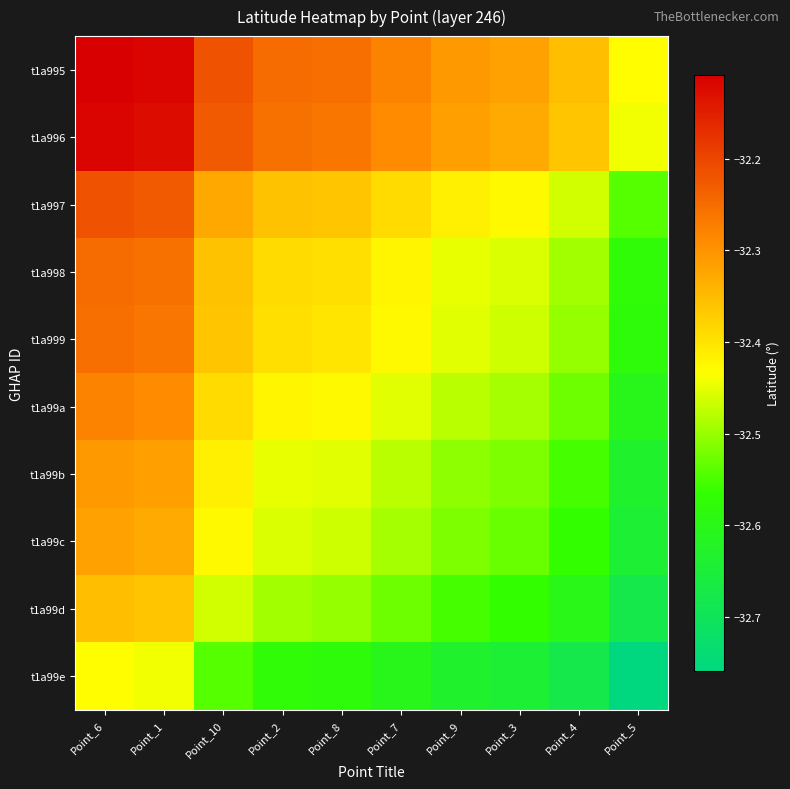

Reading left to right, what are all the values shown in this chart?

t1a995: Point_6=-32.1	Point_1=-32.1	Point_10=-32.2	Point_2=-32.2	Point_8=-32.3	Point_7=-32.3	Point_9=-32.3	Point_3=-32.3	Point_4=-32.4	Point_5=-32.4
t1a996: Point_6=-32.1	Point_1=-32.1	Point_10=-32.2	Point_2=-32.3	Point_8=-32.3	Point_7=-32.3	Point_9=-32.3	Point_3=-32.3	Point_4=-32.4	Point_5=-32.4
t1a997: Point_6=-32.2	Point_1=-32.2	Point_10=-32.3	Point_2=-32.4	Point_8=-32.4	Point_7=-32.4	Point_9=-32.4	Point_3=-32.4	Point_4=-32.5	Point_5=-32.5
t1a998: Point_6=-32.2	Point_1=-32.3	Point_10=-32.4	Point_2=-32.4	Point_8=-32.4	Point_7=-32.4	Point_9=-32.4	Point_3=-32.5	Point_4=-32.5	Point_5=-32.6
t1a999: Point_6=-32.3	Point_1=-32.3	Point_10=-32.4	Point_2=-32.4	Point_8=-32.4	Point_7=-32.4	Point_9=-32.5	Point_3=-32.5	Point_4=-32.5	Point_5=-32.6
t1a99a: Point_6=-32.3	Point_1=-32.3	Point_10=-32.4	Point_2=-32.4	Point_8=-32.4	Point_7=-32.5	Point_9=-32.5	Point_3=-32.5	Point_4=-32.5	Point_5=-32.6
t1a99b: Point_6=-32.3	Point_1=-32.3	Point_10=-32.4	Point_2=-32.4	Point_8=-32.5	Point_7=-32.5	Point_9=-32.5	Point_3=-32.5	Point_4=-32.6	Point_5=-32.6
t1a99c: Point_6=-32.3	Point_1=-32.3	Point_10=-32.4	Point_2=-32.5	Point_8=-32.5	Point_7=-32.5	Point_9=-32.5	Point_3=-32.5	Point_4=-32.6	Point_5=-32.6
t1a99d: Point_6=-32.4	Point_1=-32.4	Point_10=-32.5	Point_2=-32.5	Point_8=-32.5	Point_7=-32.5	Point_9=-32.6	Point_3=-32.6	Point_4=-32.6	Point_5=-32.7
t1a99e: Point_6=-32.4	Point_1=-32.4	Point_10=-32.5	Point_2=-32.6	Point_8=-32.6	Point_7=-32.6	Point_9=-32.6	Point_3=-32.6	Point_4=-32.7	Point_5=-32.8